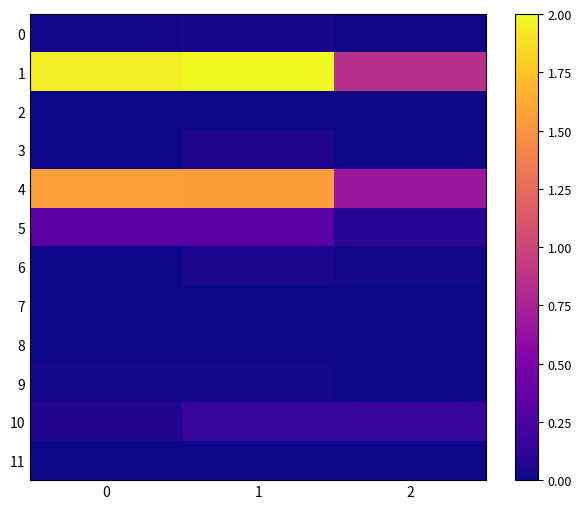

Reading left to right, transcribe all the data shown in this chart.

0: 0=0.0	1=0.0	2=0.0
1: 0=2.0	1=2.0	2=0.9
2: 0=0.0	1=0.0	2=0.0
3: 0=0.0	1=0.1	2=0.0
4: 0=1.6	1=1.6	2=0.7
5: 0=0.3	1=0.3	2=0.1
6: 0=0.0	1=0.0	2=0.0
7: 0=0.0	1=0.0	2=0.0
8: 0=0.0	1=0.0	2=0.0
9: 0=0.0	1=0.0	2=0.0
10: 0=0.1	1=0.2	2=0.2
11: 0=0.0	1=0.0	2=0.0